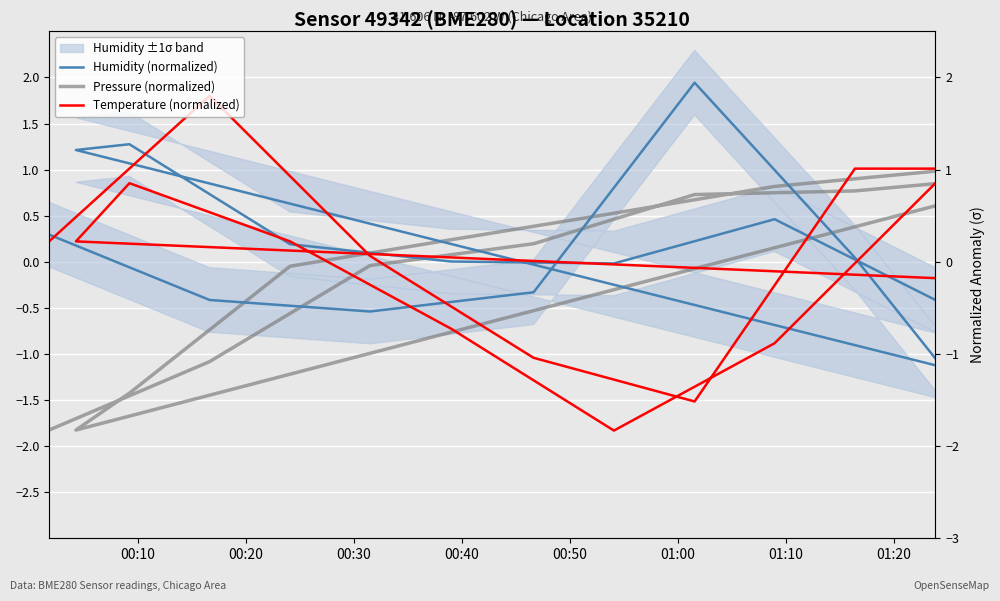

True or false: Pressure (normalized) has a value of -0.1 at 10.

False